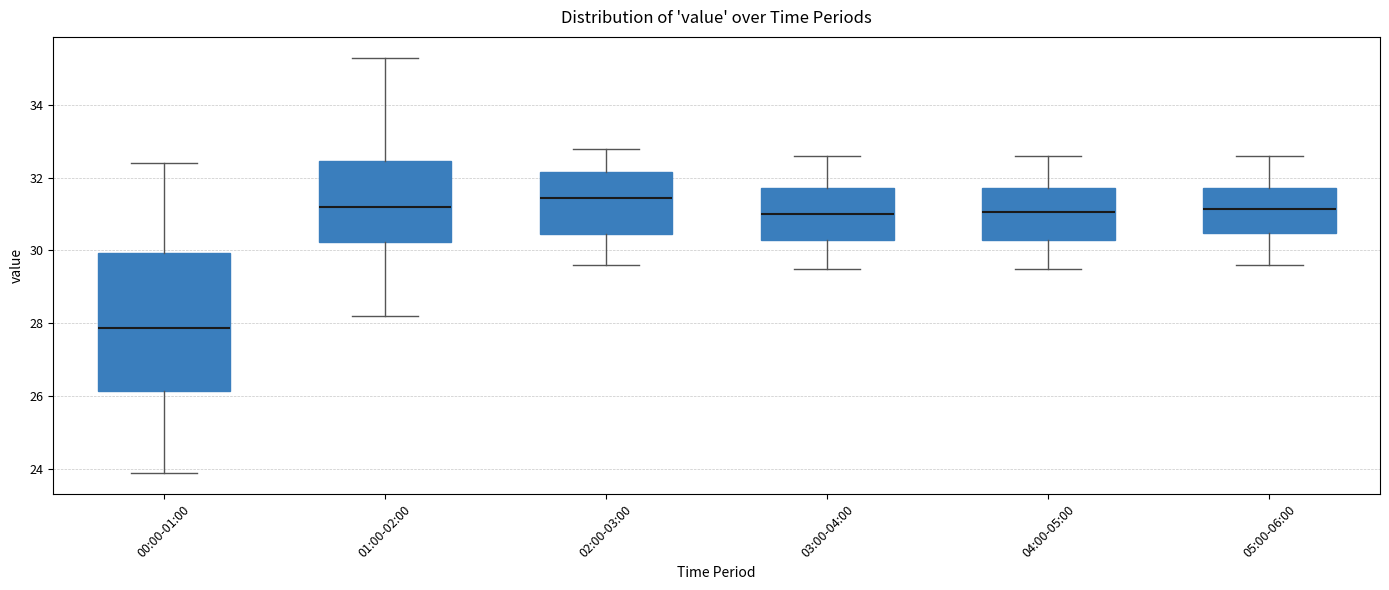

Comparing the boxes themselves (not the whiskers), which one is the tallest?

00:00-01:00